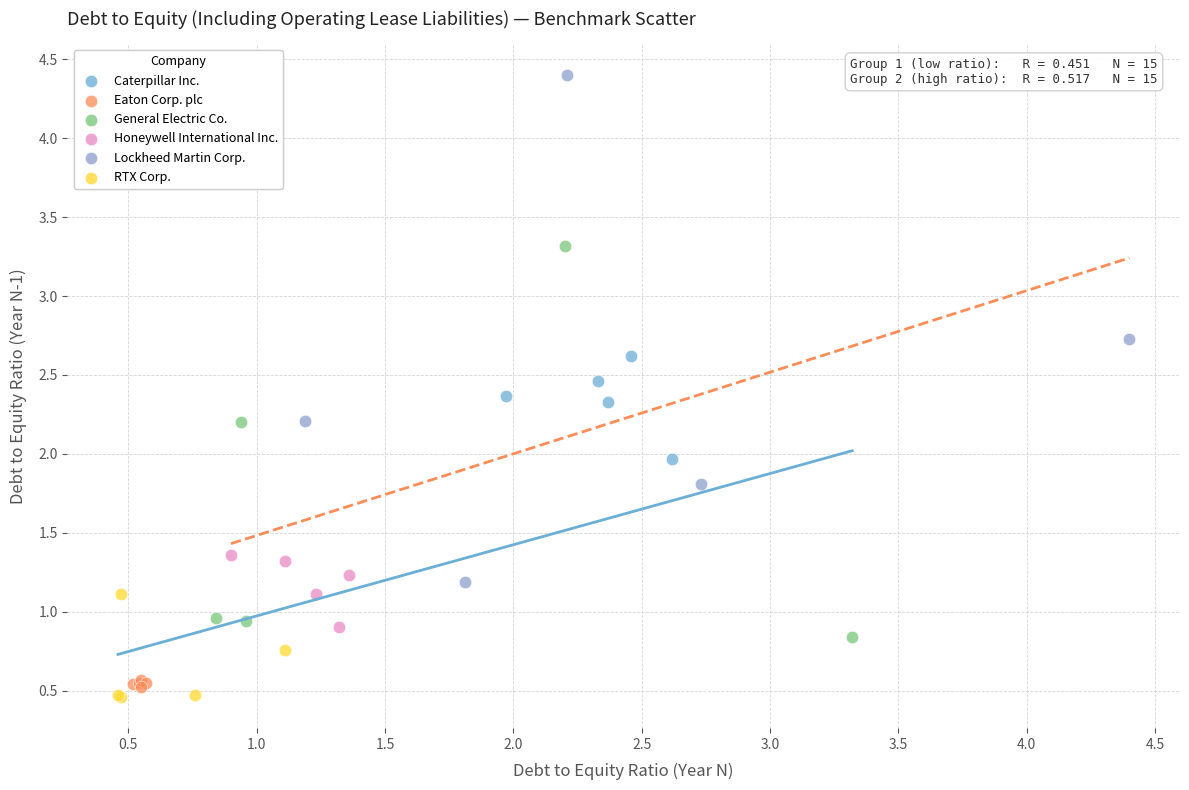

Which series has the largest Y range (max minus min)?

Lockheed Martin Corp.